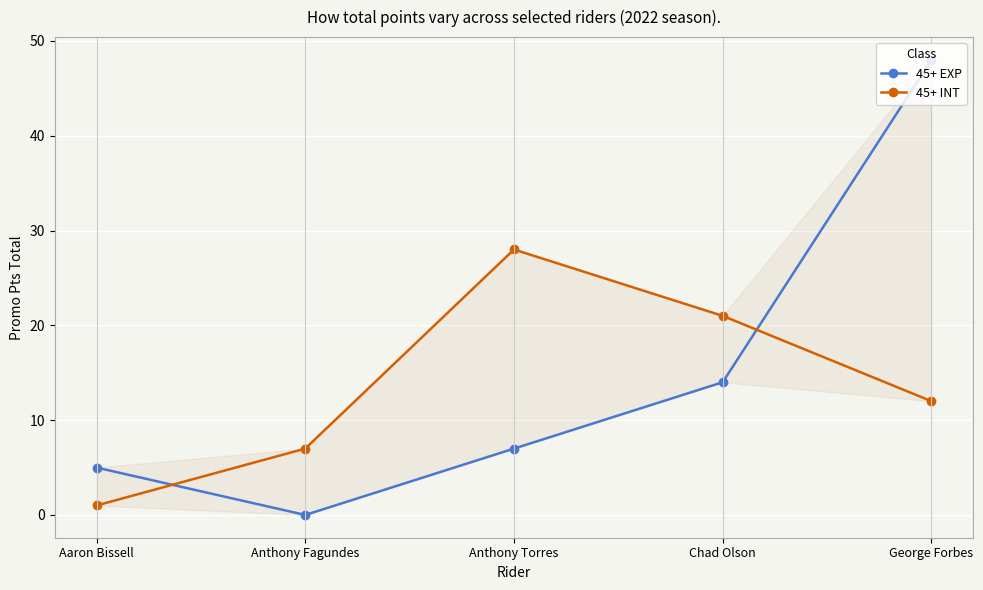

What is the difference between the 45+ EXP values at George Forbes and Chad Olson?

34